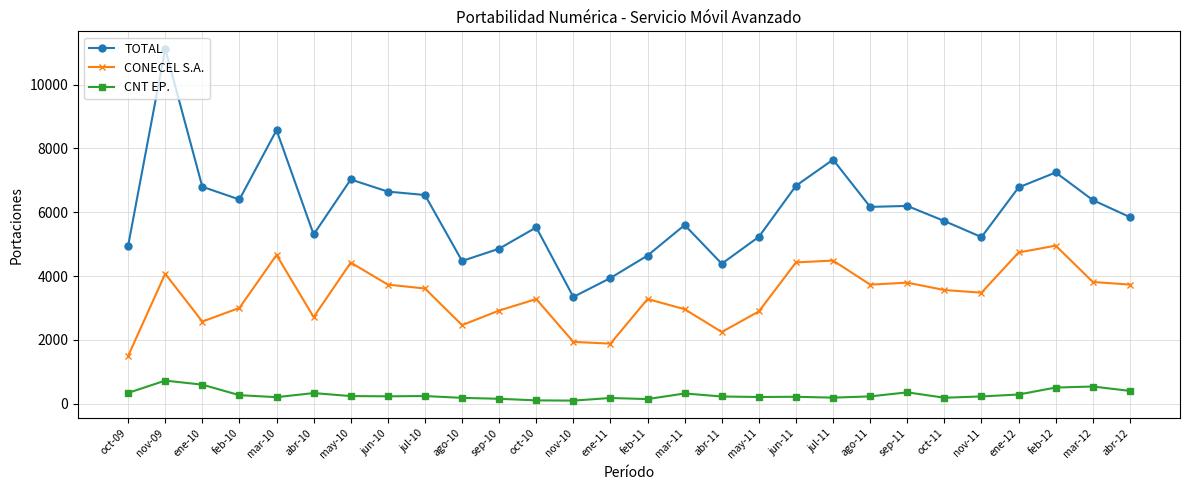

The value of CONECEL S.A. at oct-10 is 3282. True or false?

True